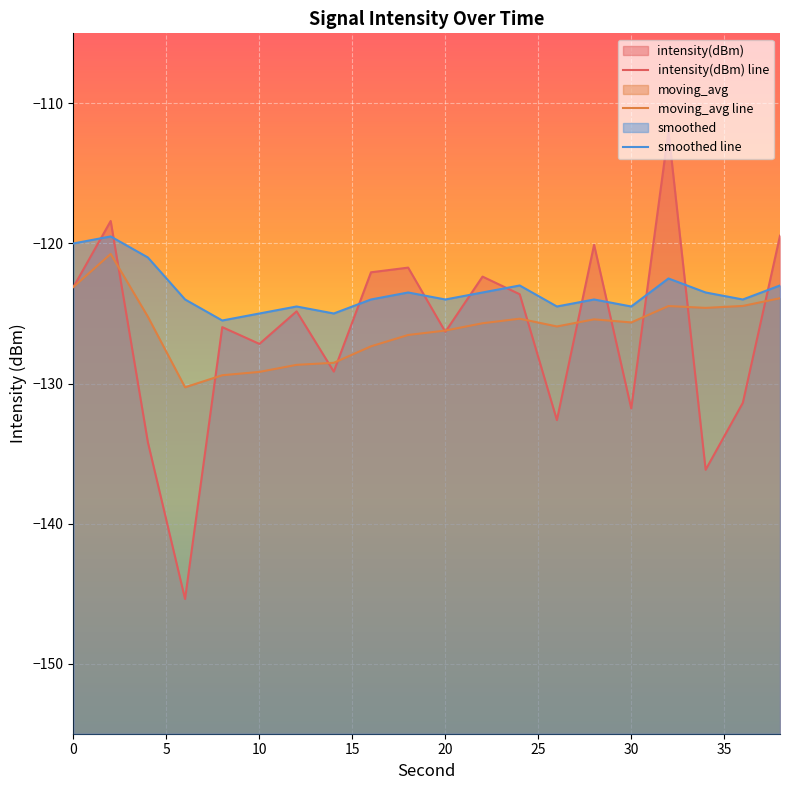

Reading left to right, extract all data points from this chart.

intensity(dBm) line: -123.1	-118.4	-134.2	-145.4	-126.0	-127.2	-124.8	-129.1	-122.1	-121.7	-126.3	-122.4	-123.6	-132.6	-120.1	-131.8	-112.0	-136.2	-131.4	-119.4
moving_avg line: -123.1	-120.7	-125.2	-130.3	-129.4	-129.2	-128.7	-128.5	-127.3	-126.5	-126.2	-125.7	-125.4	-125.9	-125.4	-125.6	-124.5	-124.6	-124.5	-123.9
smoothed line: -120.0	-119.5	-121.0	-124.0	-125.5	-125.0	-124.5	-125.0	-124.0	-123.5	-124.0	-123.5	-123.0	-124.5	-124.0	-124.5	-122.5	-123.5	-124.0	-123.0